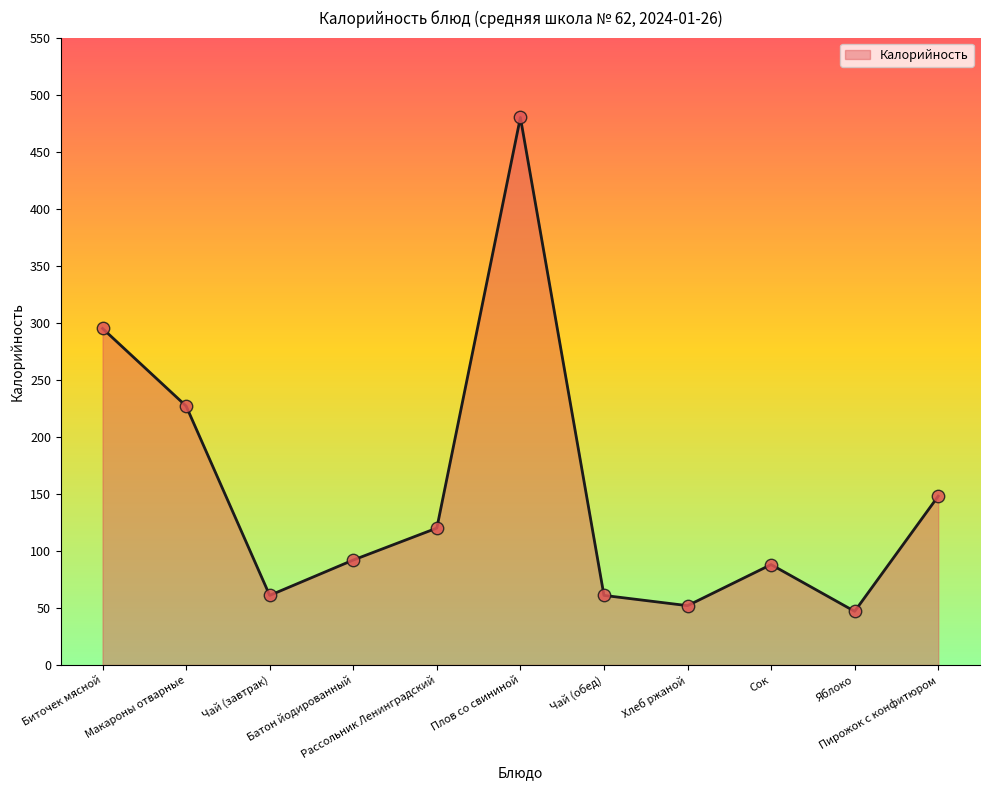

What is the ratio of the value at Чай (завтрак) to the value at Хлеб ржаной?

1.2